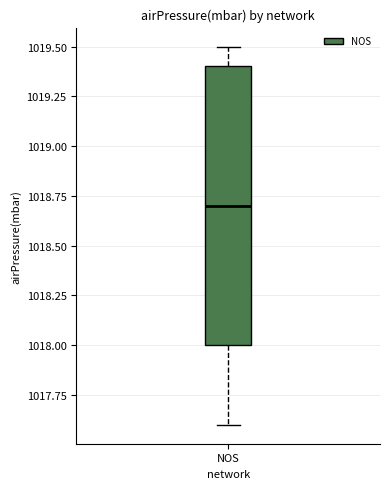

Transcribe this box plot: give where the median line is, the range the box spans, and where the two whiskers end, as read against the y-axis. The values are not printed on the chart, so give them approximately, as read against the axis.

median 1018.7, box 1018.0 to 1019.4, whiskers 1017.6 to 1019.5